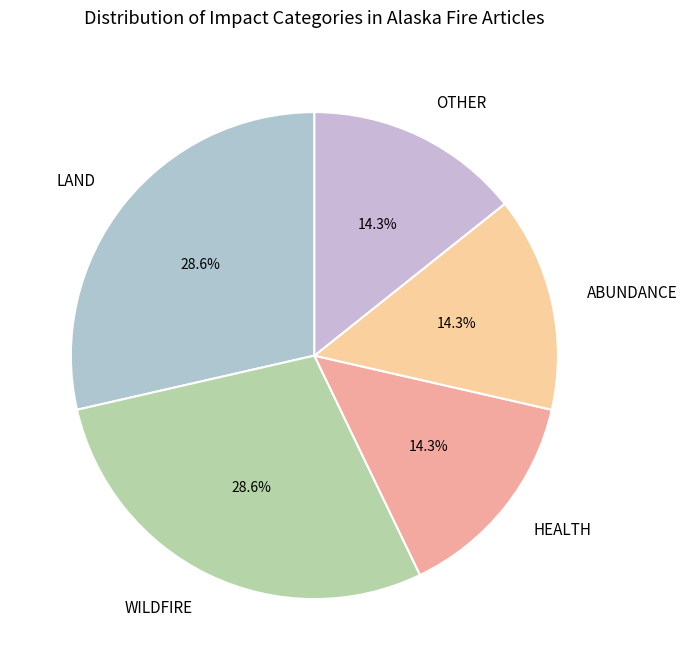

Between LAND and HEALTH, which is larger?

LAND